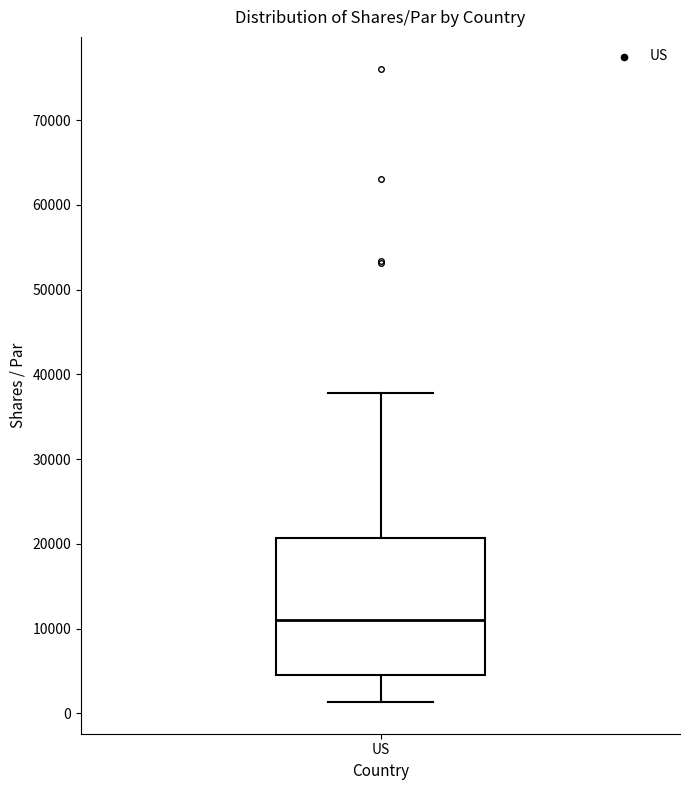

Transcribe this box plot: give where the median line is, the range the box spans, and where the two whiskers end, as read against the y-axis. The values are not printed on the chart, so give them approximately, as read against the axis.

median 11000, box 4000 to 21000, whiskers 1000 to 38000